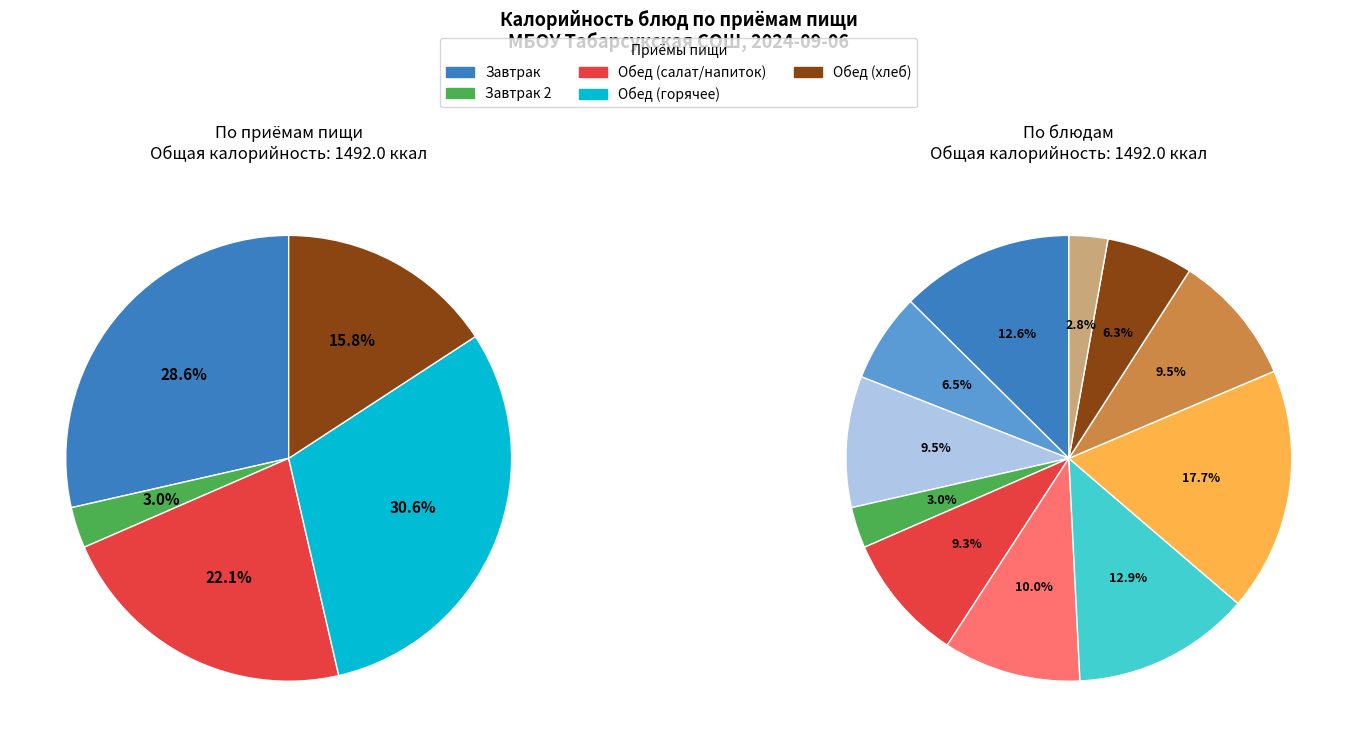

Is it true that хлеб пшеничный (обед) is 10% of the pie?

True